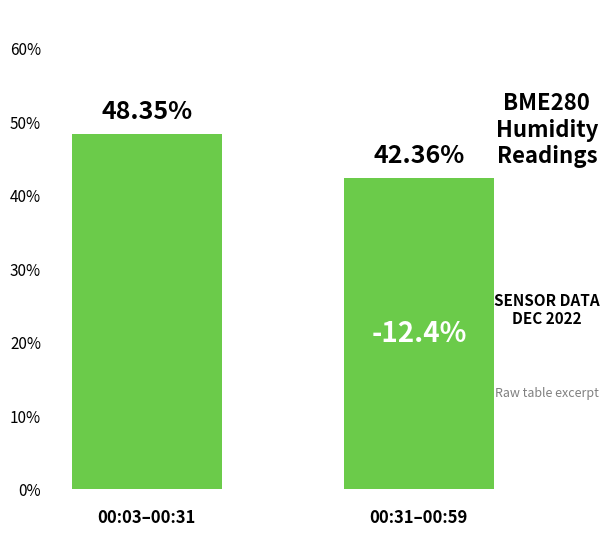

What is the minimum value shown in the chart?

42.4